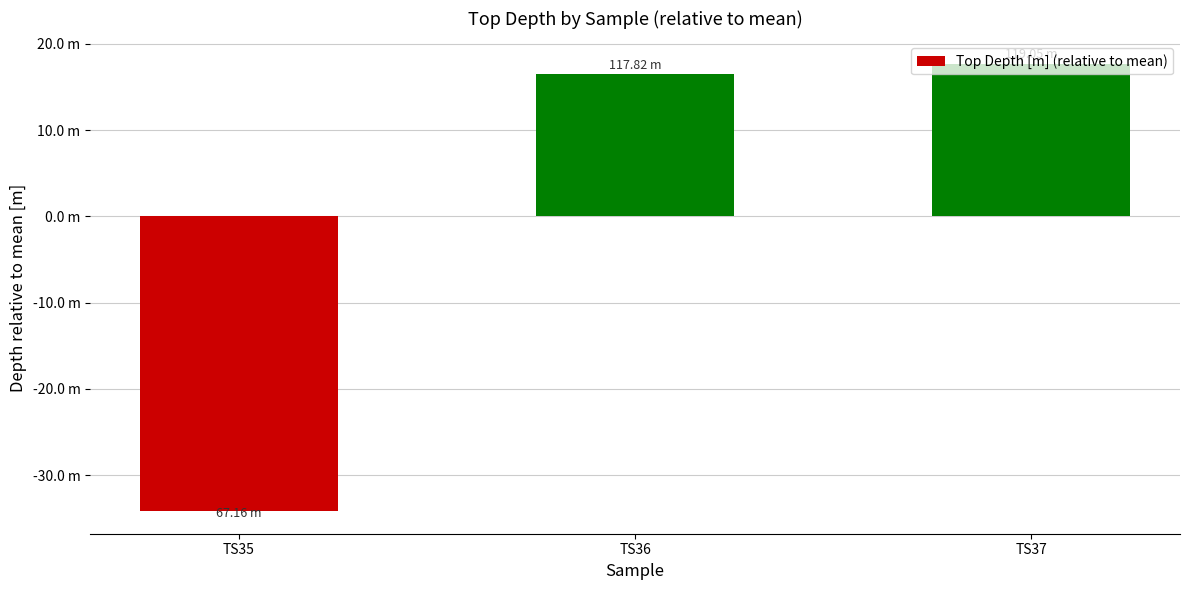

List the labels in order of value, largest first.

TS37, TS36, TS35